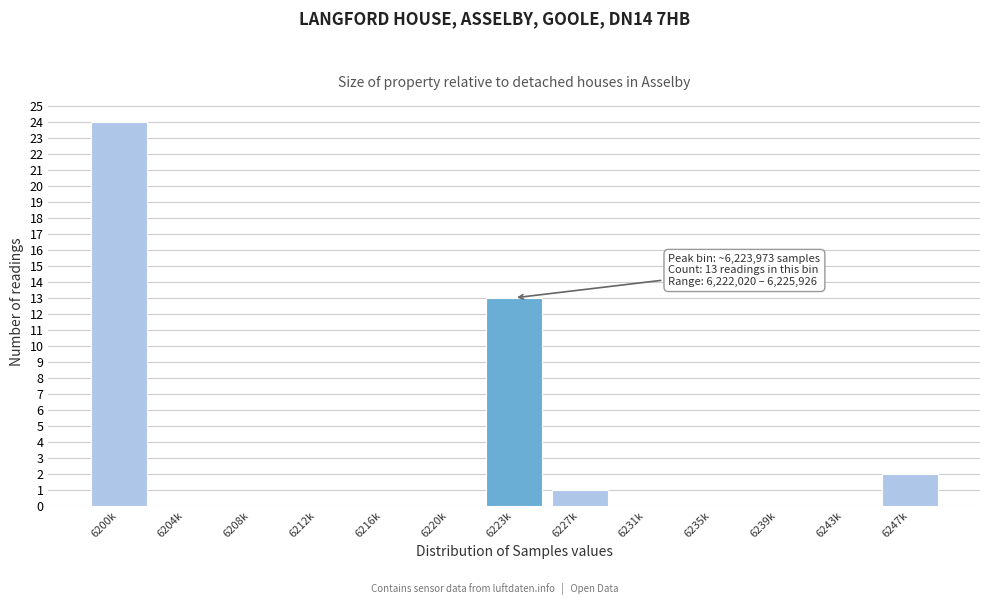

Reading left to right, transcribe all the data shown in this chart.

6200k=24	6204k=0	6208k=0	6212k=0	6216k=0	6220k=0	6223k=13	6227k=1	6231k=0	6235k=0	6239k=0	6243k=0	6247k=2